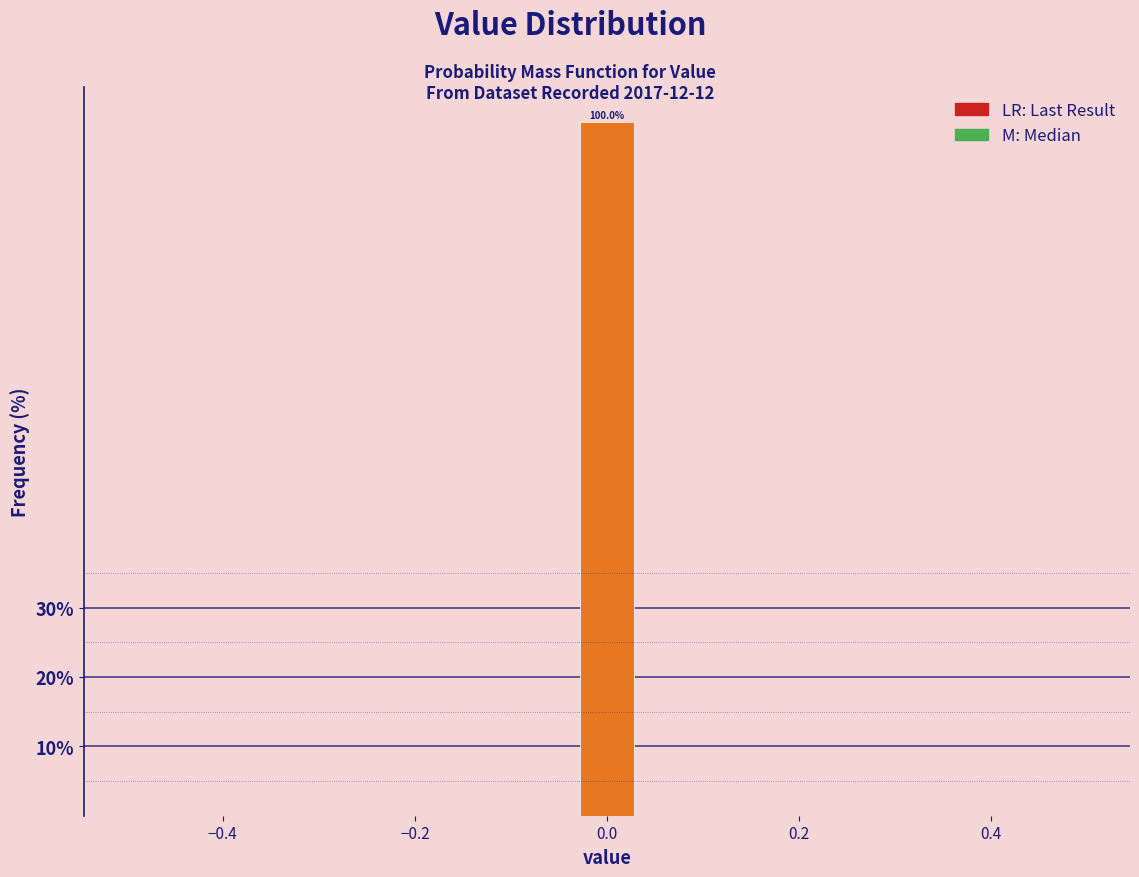

Read against the x-axis, roughly where is the centre of the tallest bar?

0.00